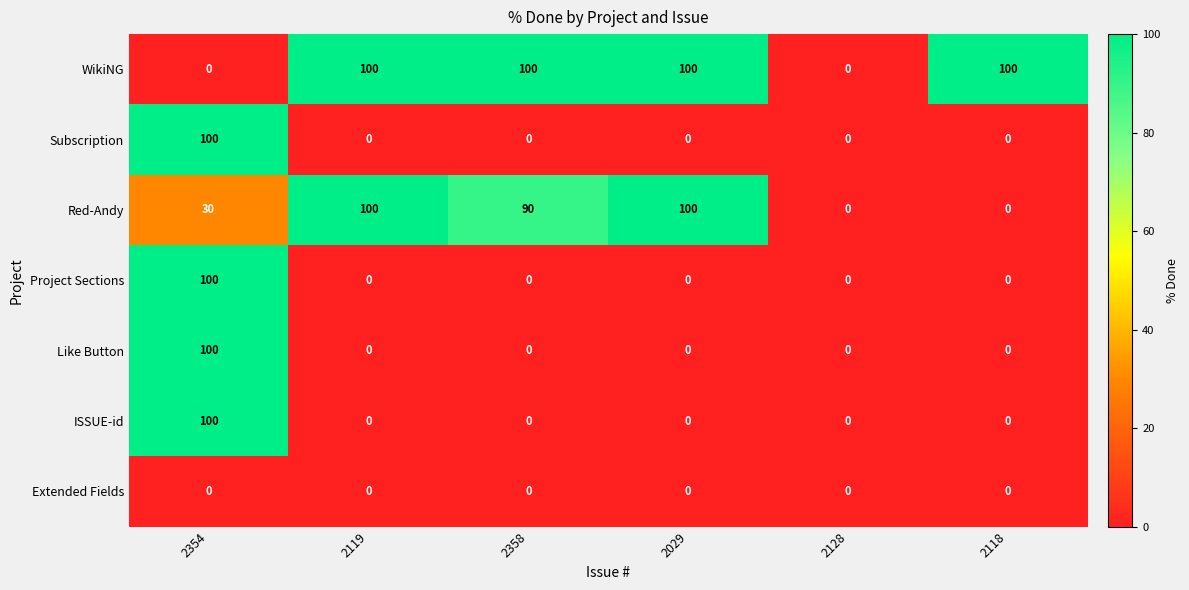

The Project Sections series shows 33 at 2118. True or false?

False